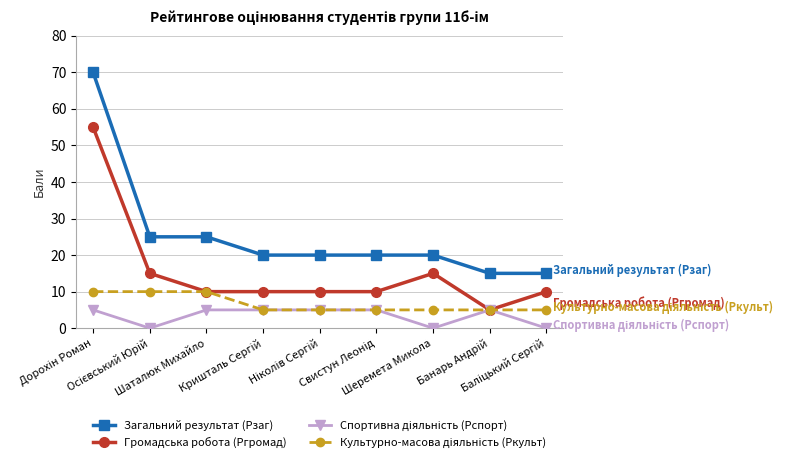

True or false: Громадська робота (Ргромад) has more than 0 points higher than both neighbors.

True